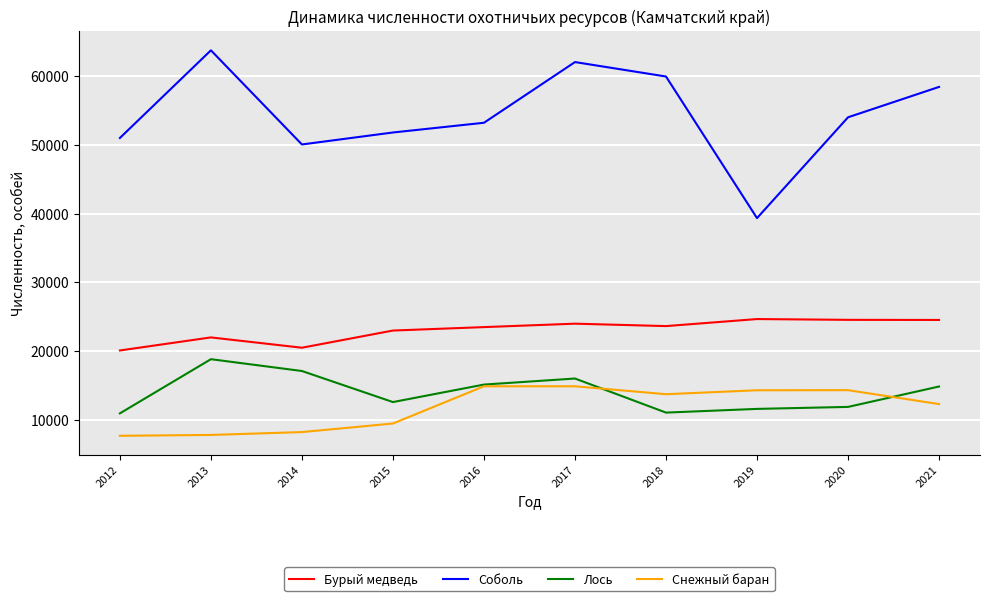

What is the average value of the Лось series?

14002